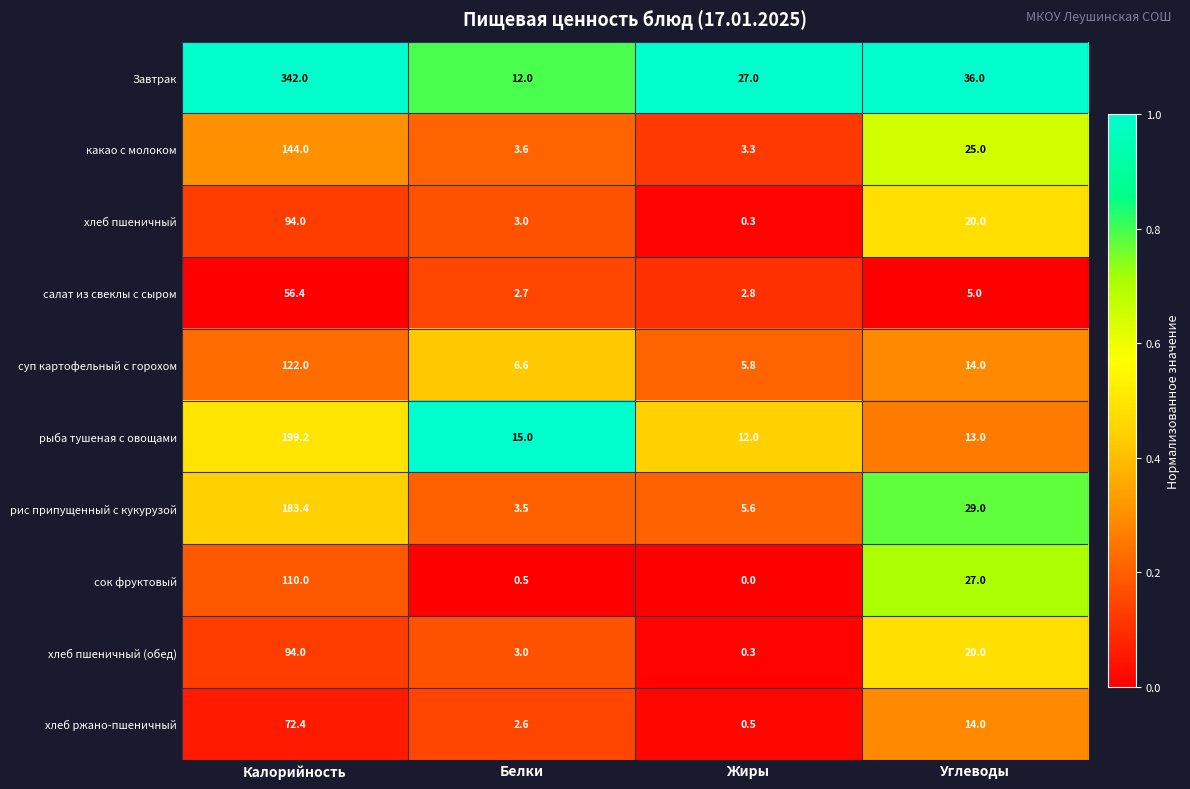

How many data points does each series have?

4